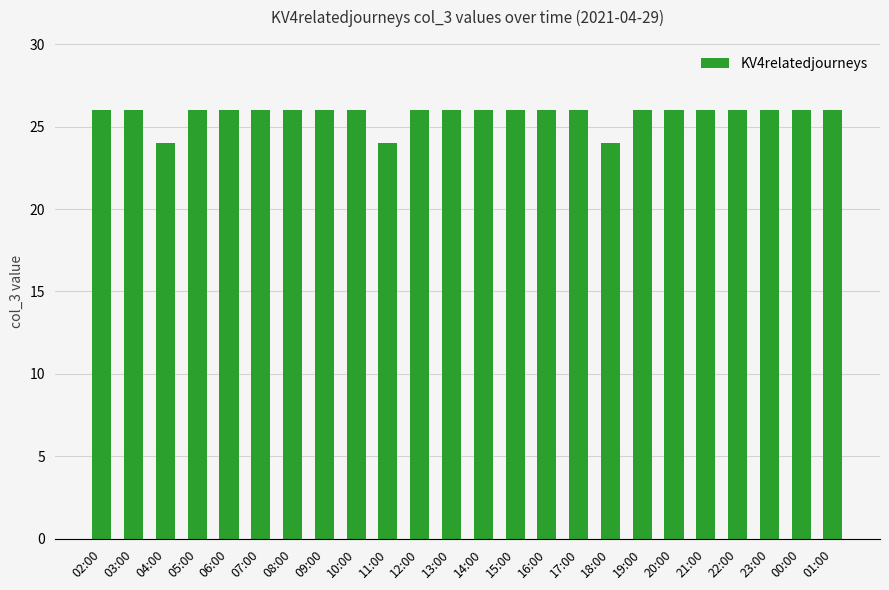

The value at 23:00 is 26. True or false?

True